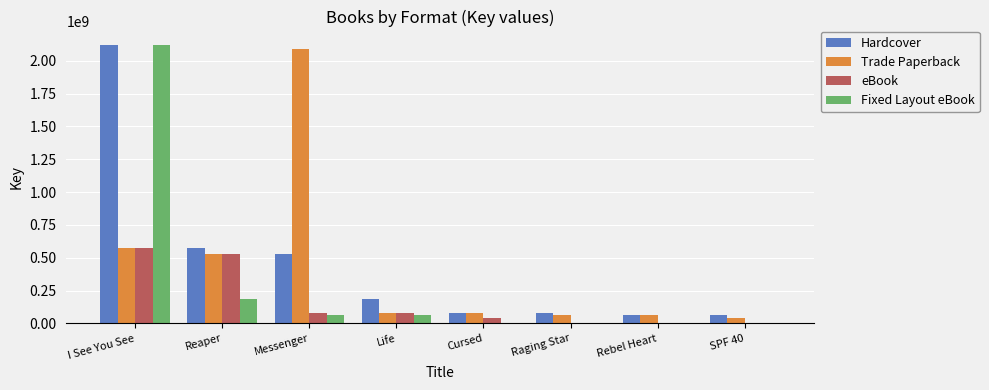

What is the spread (max minus min) of values at Reaper?

384101992